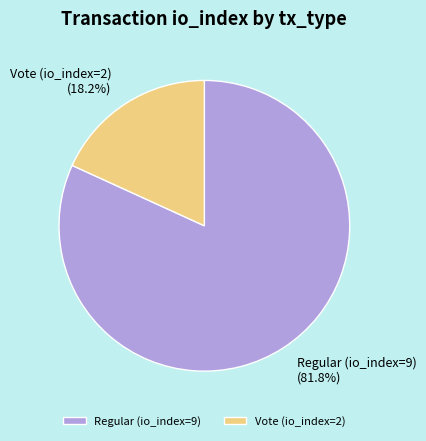

What percentage is NOT represented by Regular (io_index=9)?

18.2%